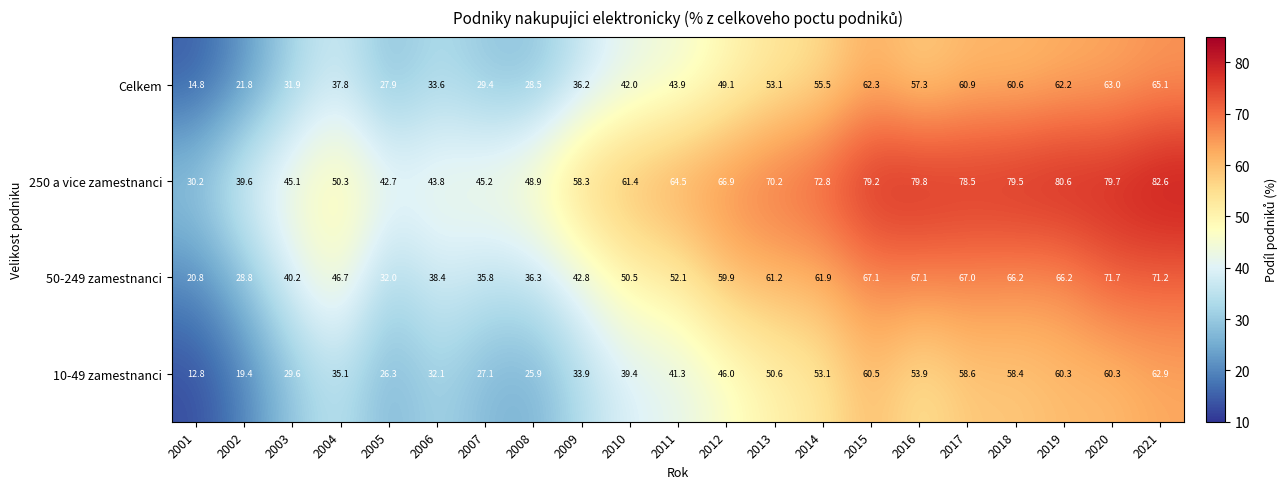

What is the smallest value displayed?

12.8